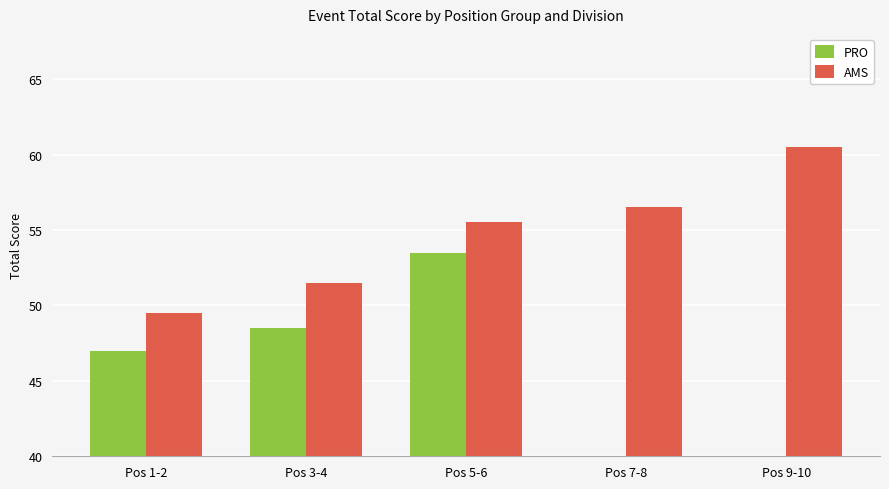

The AMS series shows 49.5 at Pos 1-2. True or false?

True